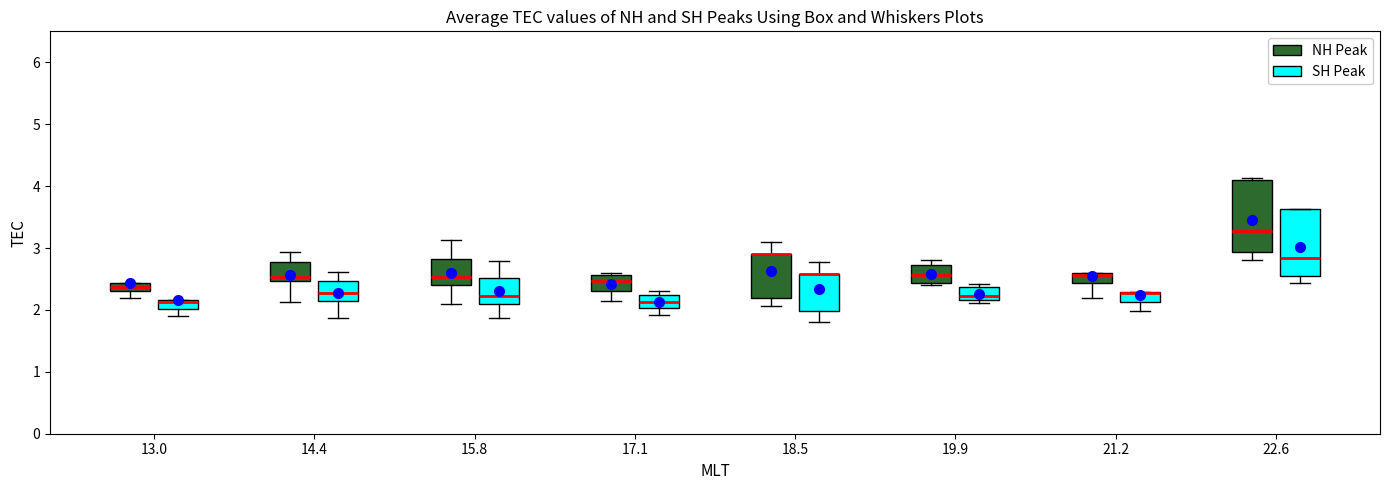

Where does the upper whisker of the box for 15.8 (SH Peak) end on the y-axis? The values are not printed on the chart, so give them approximately, as read against the axis.

2.8